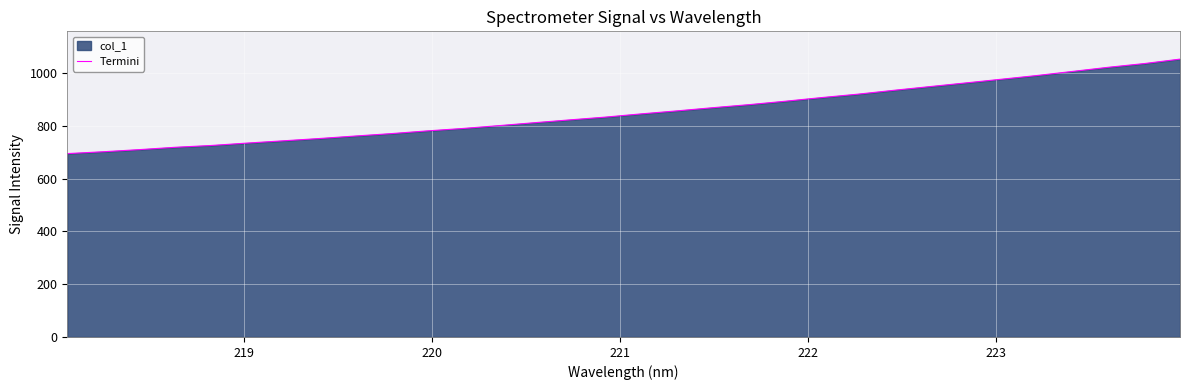

What is the maximum value shown in the chart?

1053.0